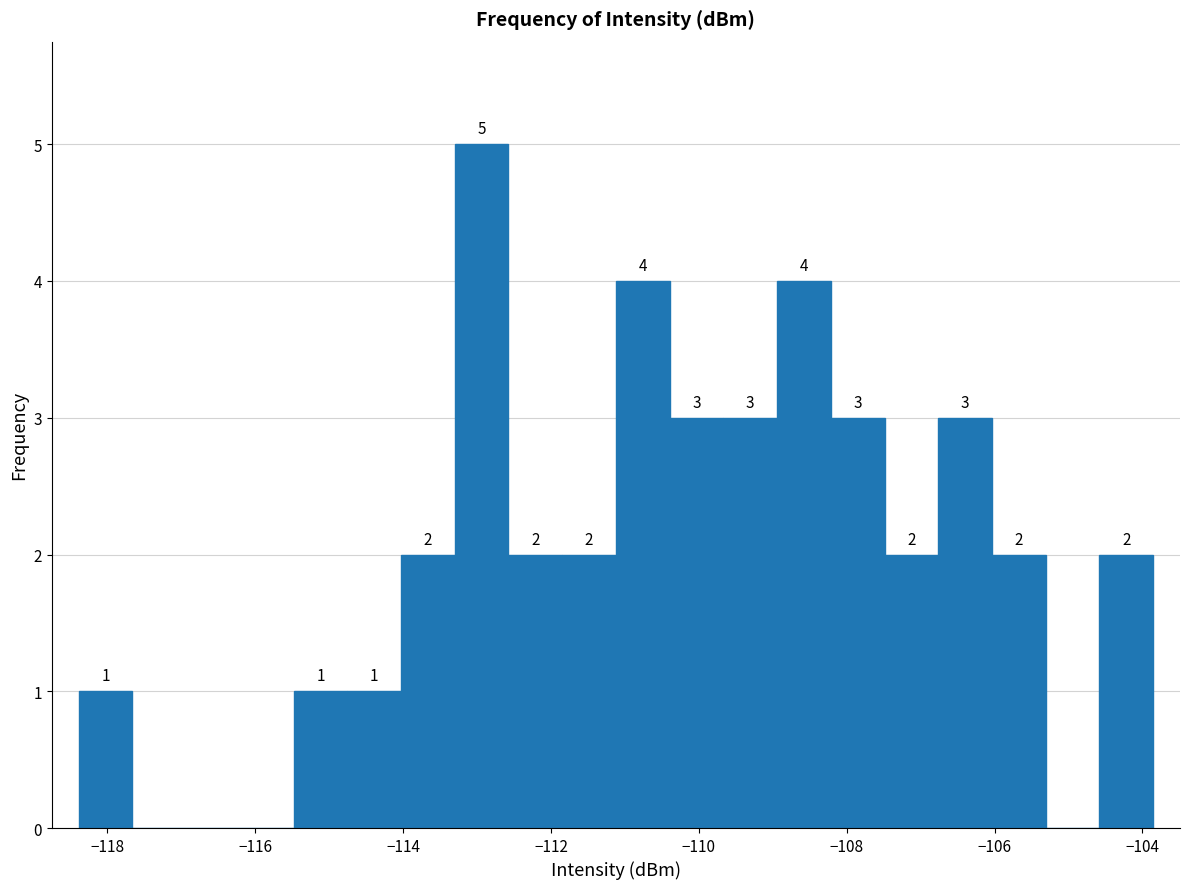

Read against the x-axis, roughly where is the centre of the tallest bar?

-113.0